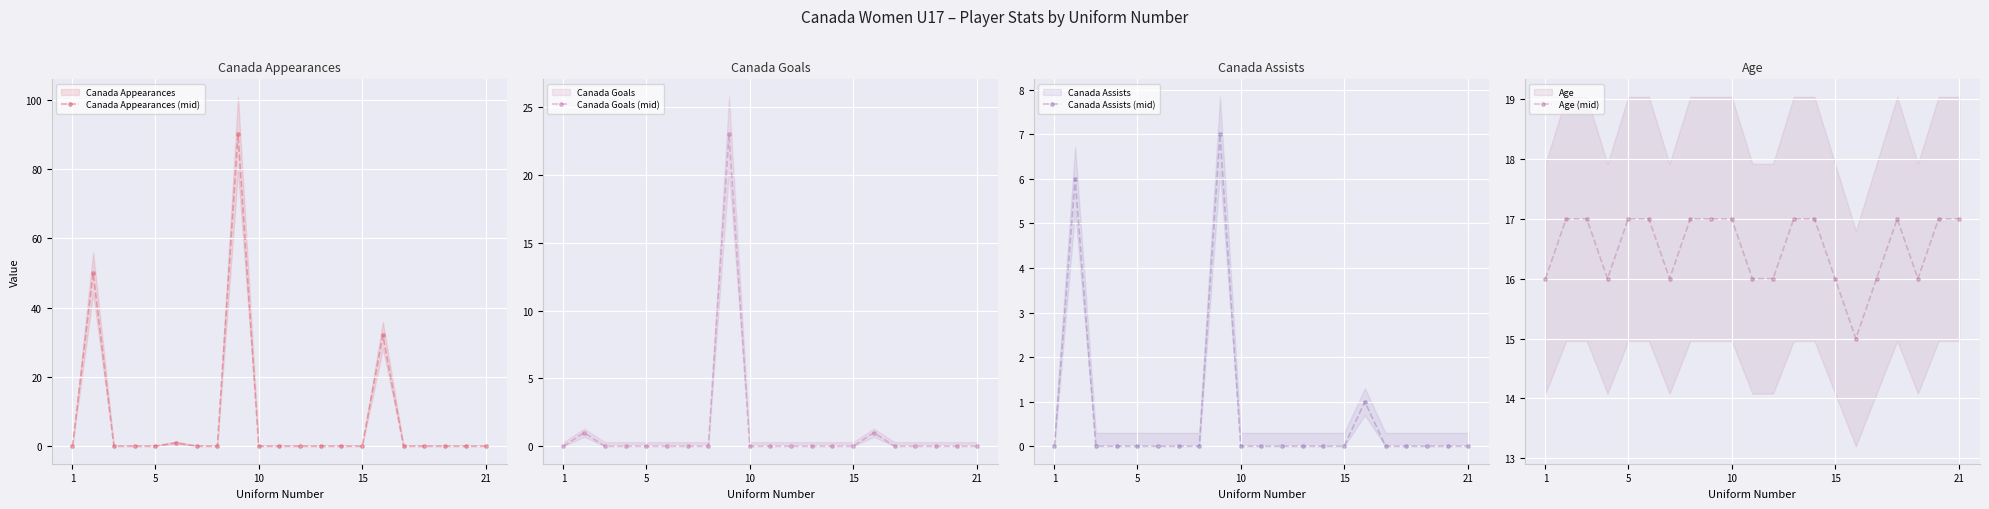

Count the number of categories in the chart.

21